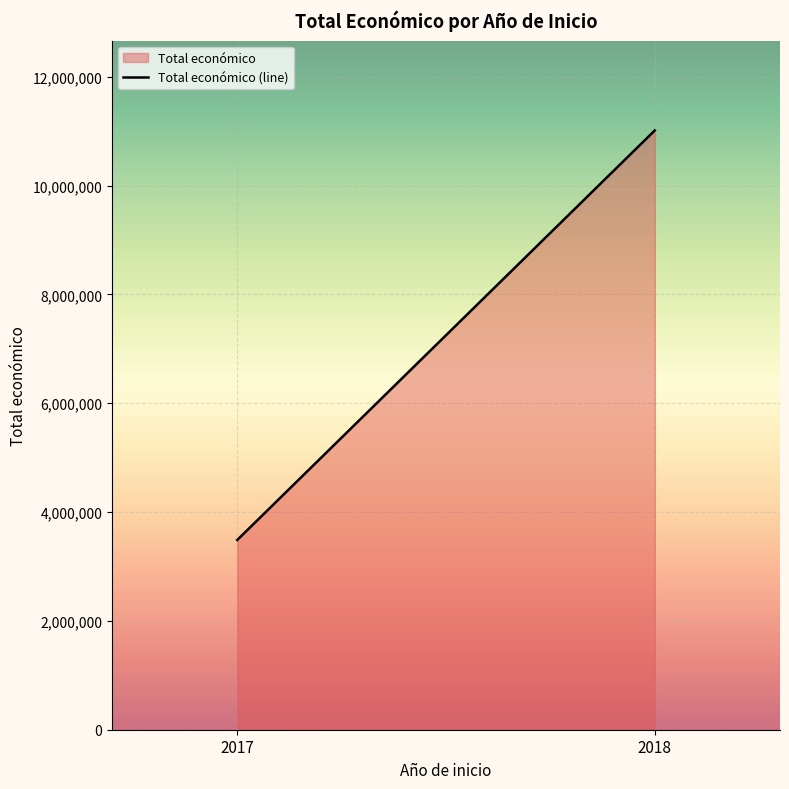

What is the difference between the maximum and minimum values?

7524540.0